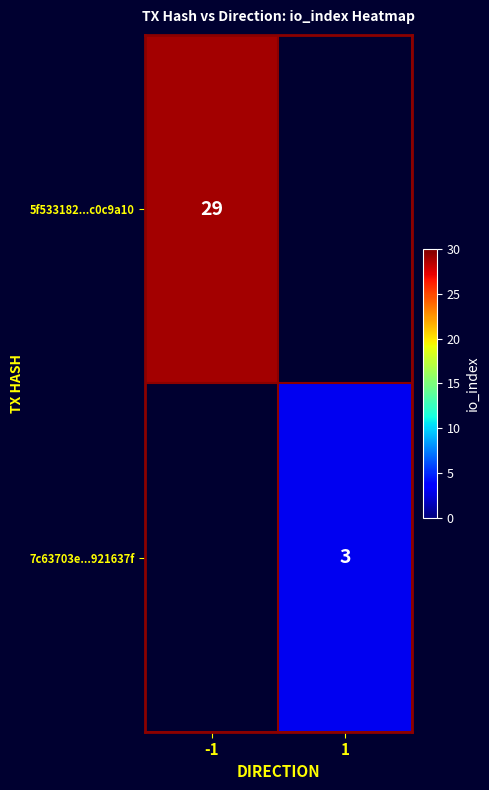

True or false: 7c63703e...921637f has a value of 1 at 1.

False